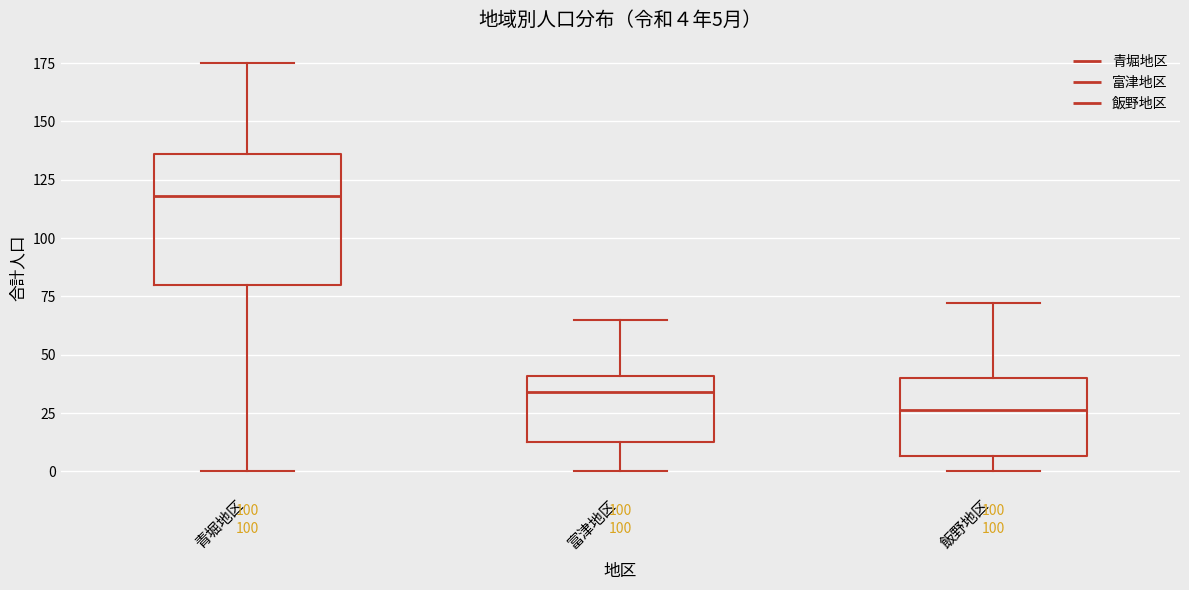

Which box's median line is the highest?

青堀地区